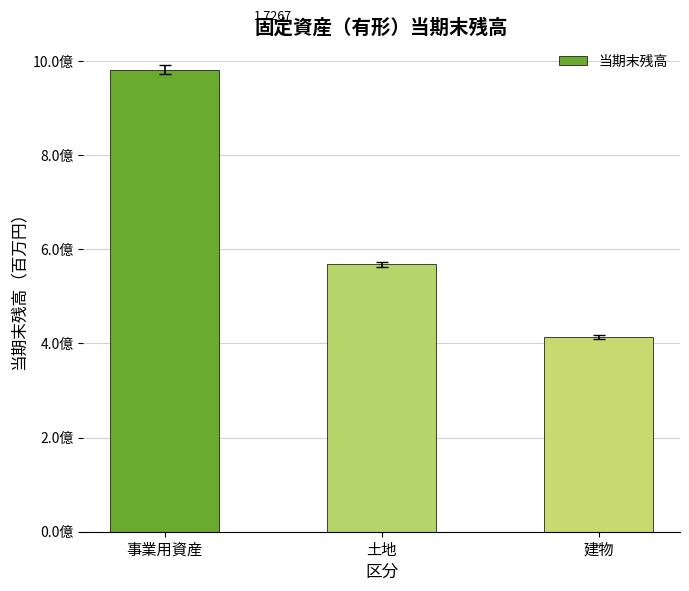

What is the sum of the values at 事業用資産 and 土地?

1549800088